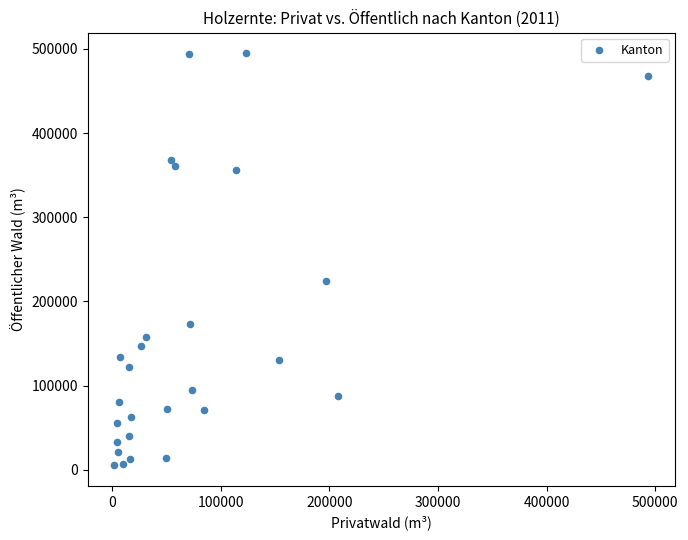

What is the range of X values (max minus min)?

491624